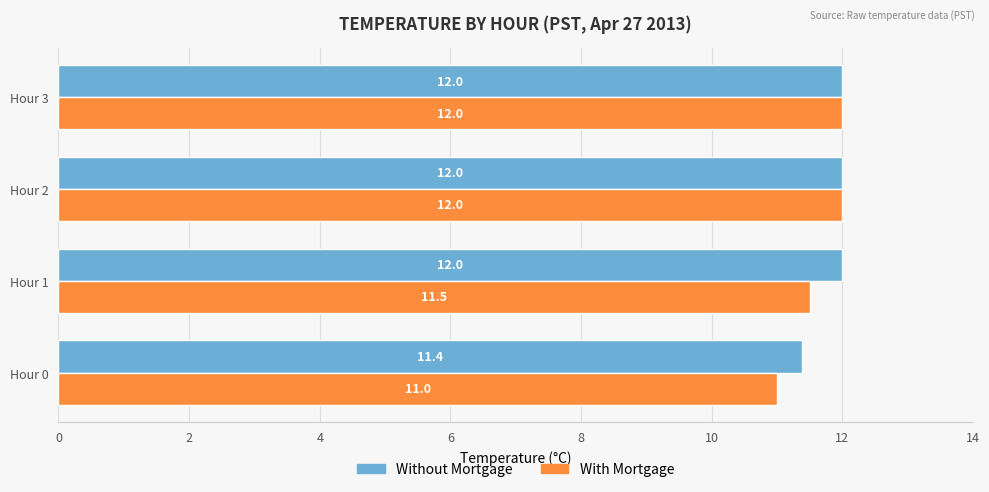

What is the greatest value displayed?

12.0